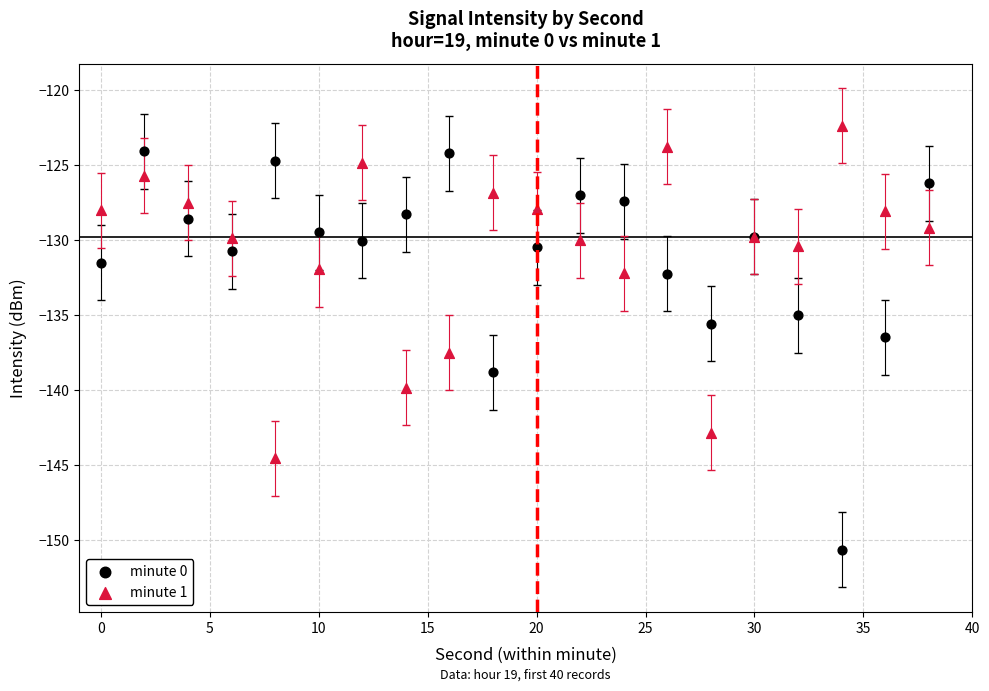

Which series has the largest Y range (max minus min)?

minute 0